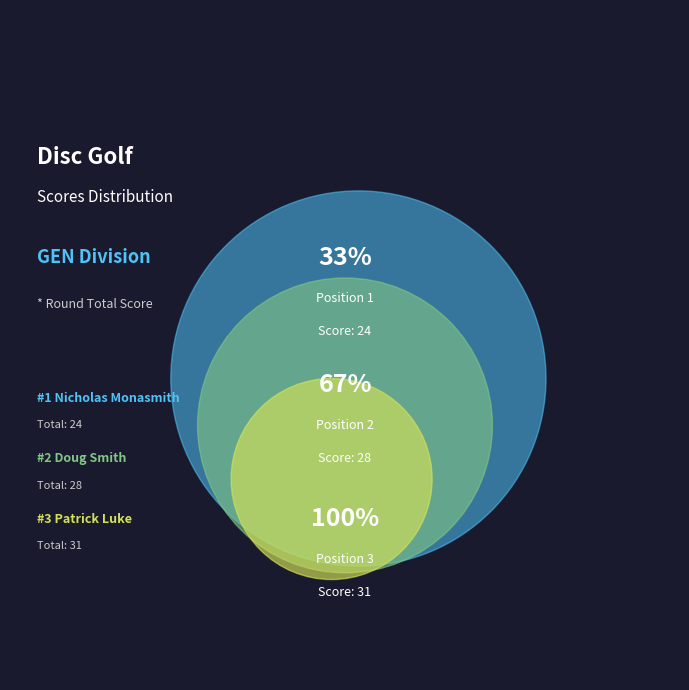

Count the number of slices in the pie.

3